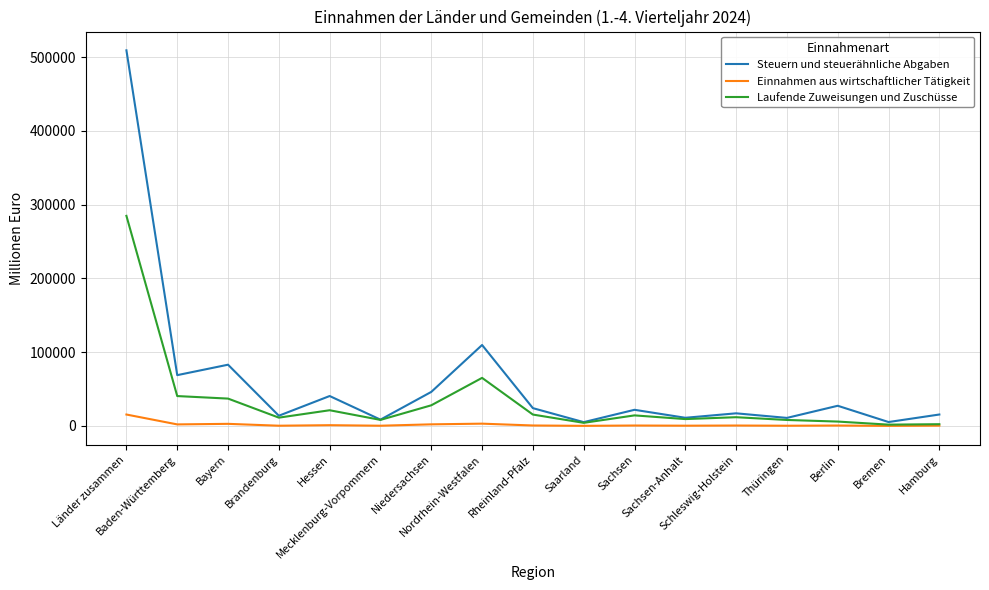

Which series has the largest total across all categories?

Steuern und steuerähnliche Abgaben